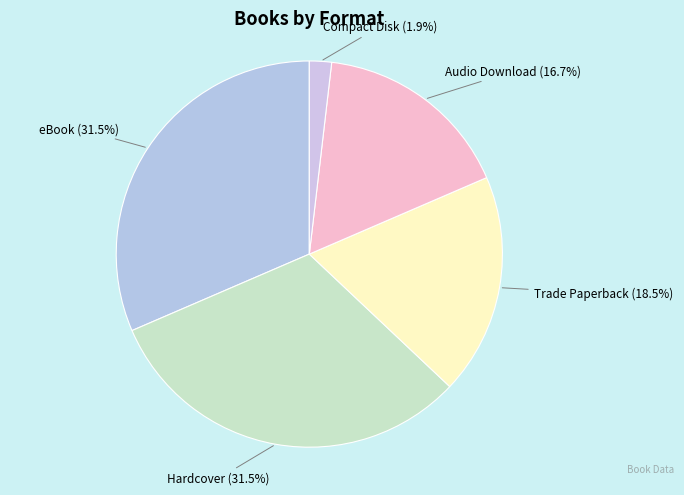

How many slices are in this pie chart?

5